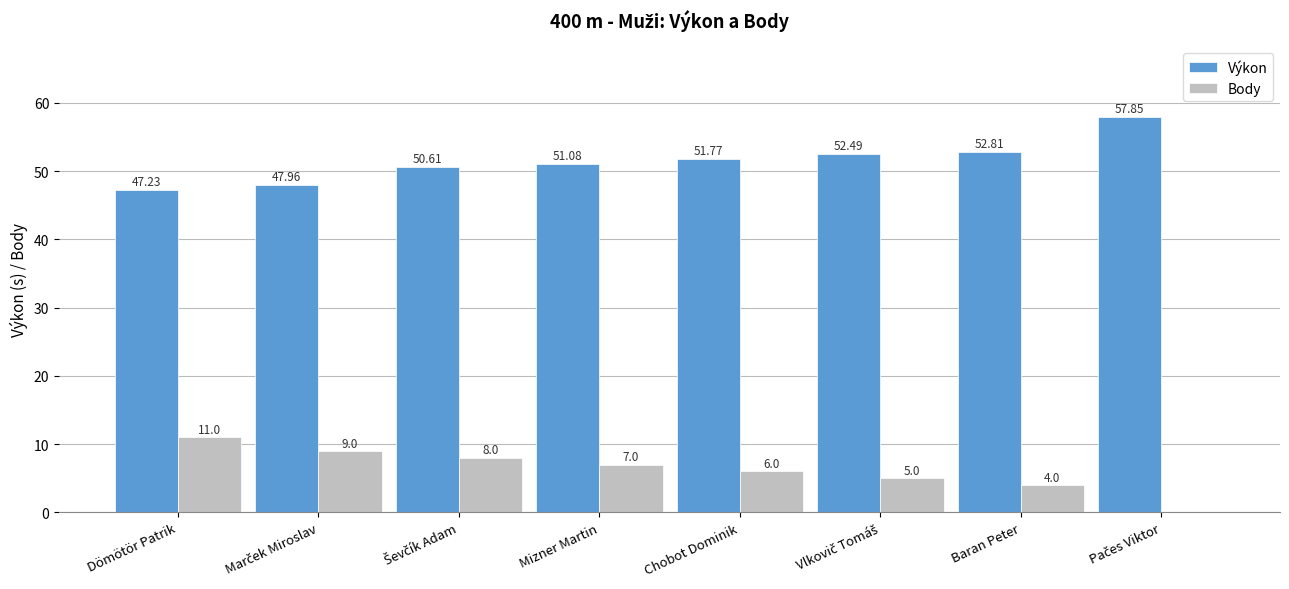

What is the maximum value shown in the chart?

57.9